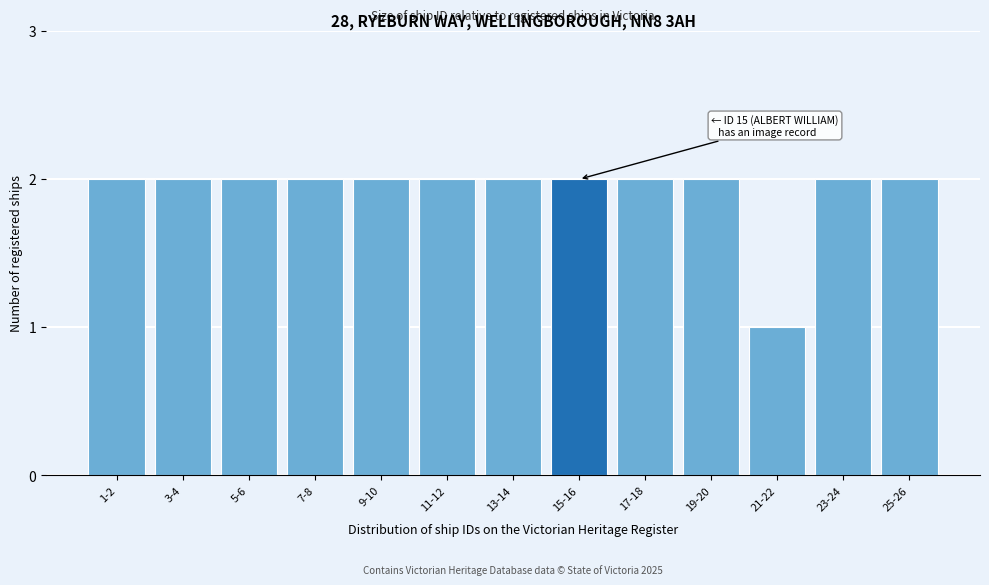

Reading right to left, list all the values displayed in this chart.

2	2	1	2	2	2	2	2	2	2	2	2	2